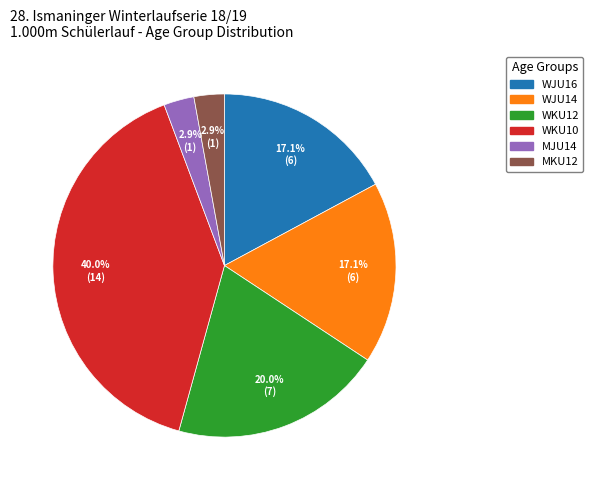

Is MKU12 the majority of the pie?

No